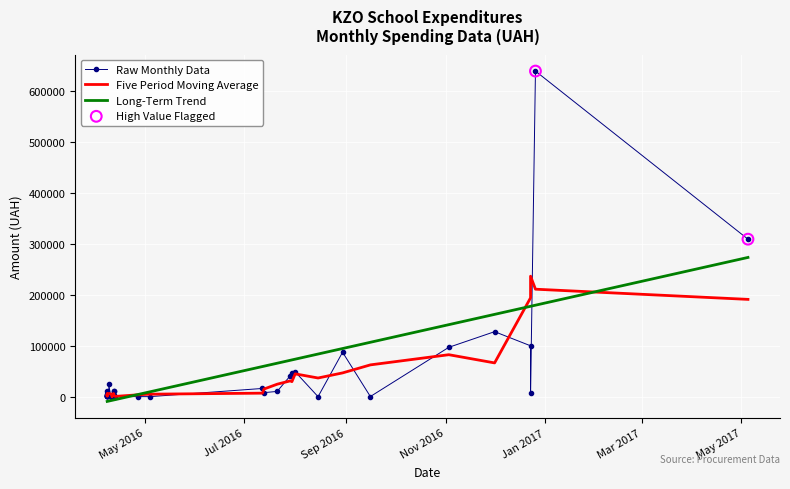

Which has a higher value, 18 or 24?

18